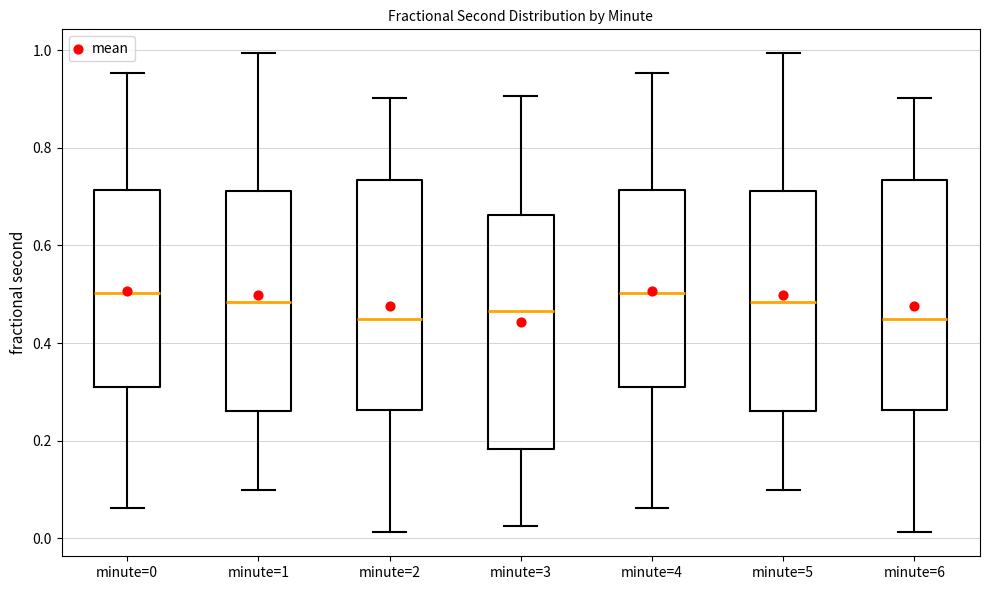

Reading left to right, transcribe this box plot: for each box, give where its median line is, the range the box spans, and where its two whiskers end, as read against the y-axis. The values are not printed on the chart, so give them approximately, as read against the axis.

minute=0: median 0.50, box 0.32 to 0.72, whiskers 0.06 to 0.96
minute=1: median 0.48, box 0.26 to 0.72, whiskers 0.10 to 1.00
minute=2: median 0.44, box 0.26 to 0.74, whiskers 0.02 to 0.90
minute=3: median 0.46, box 0.18 to 0.66, whiskers 0.02 to 0.90
minute=4: median 0.50, box 0.32 to 0.72, whiskers 0.06 to 0.96
minute=5: median 0.48, box 0.26 to 0.72, whiskers 0.10 to 1.00
minute=6: median 0.44, box 0.26 to 0.74, whiskers 0.02 to 0.90